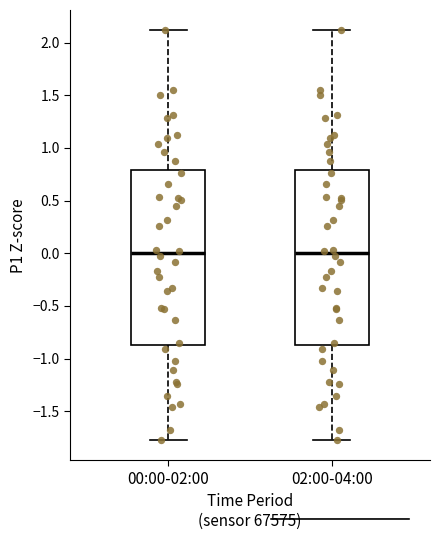

Reading left to right, transcribe this box plot: for each box, give where its median line is, the range the box spans, and where its two whiskers end, as read against the y-axis. The values are not printed on the chart, so give them approximately, as read against the axis.

00:00-02:00: median 0.00, box -0.85 to 0.80, whiskers -1.75 to 2.10
02:00-04:00: median 0.00, box -0.85 to 0.80, whiskers -1.75 to 2.10